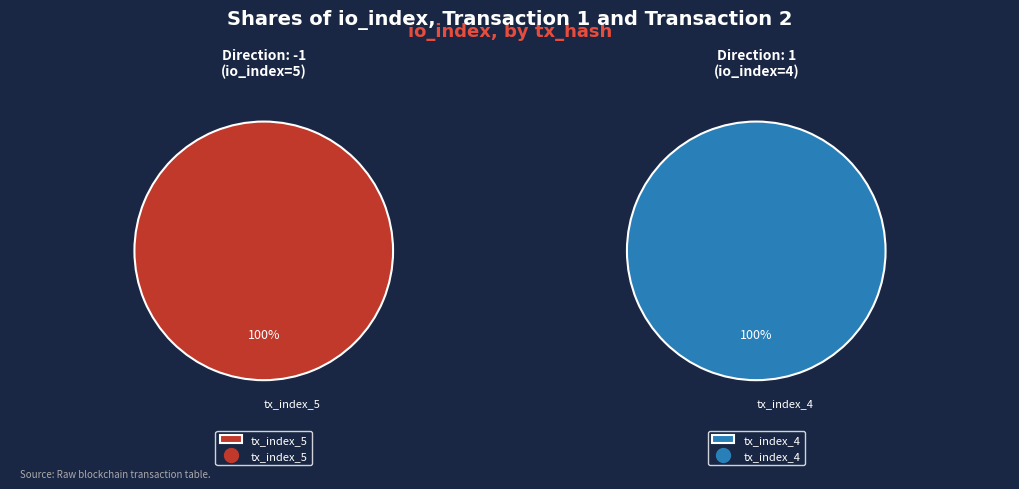

Which category has the biggest portion of the pie?

tx_index_5